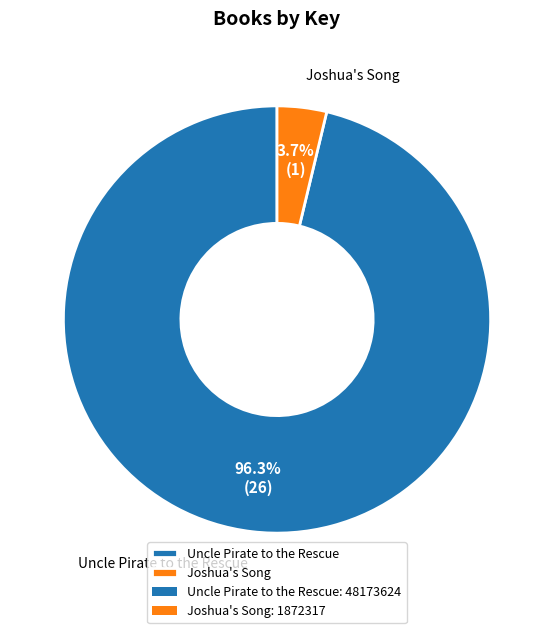

How many segments does this pie chart have?

2